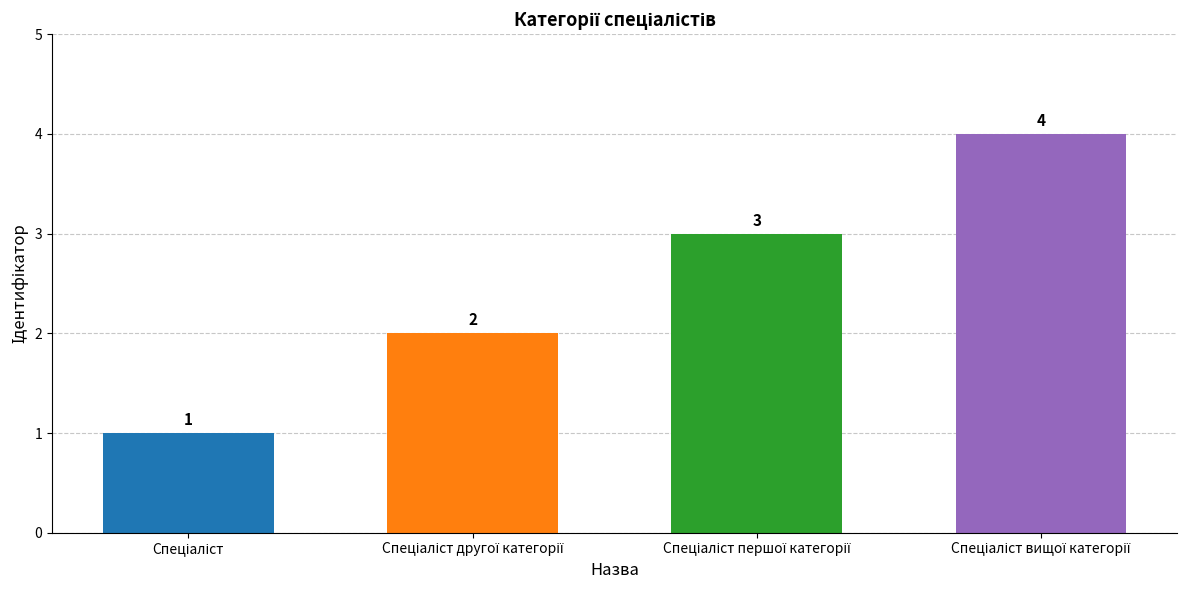

What is the value of the 1st bar from the left?

1